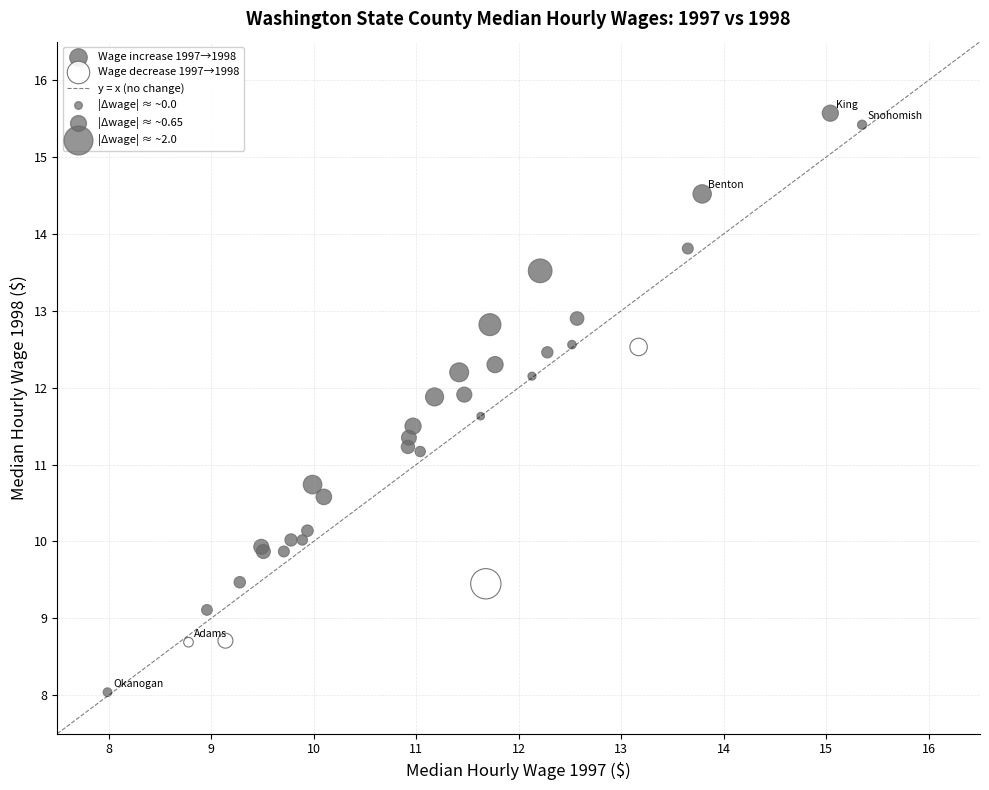

Which series contains the highest Y value?

Wage increase 1997→1998